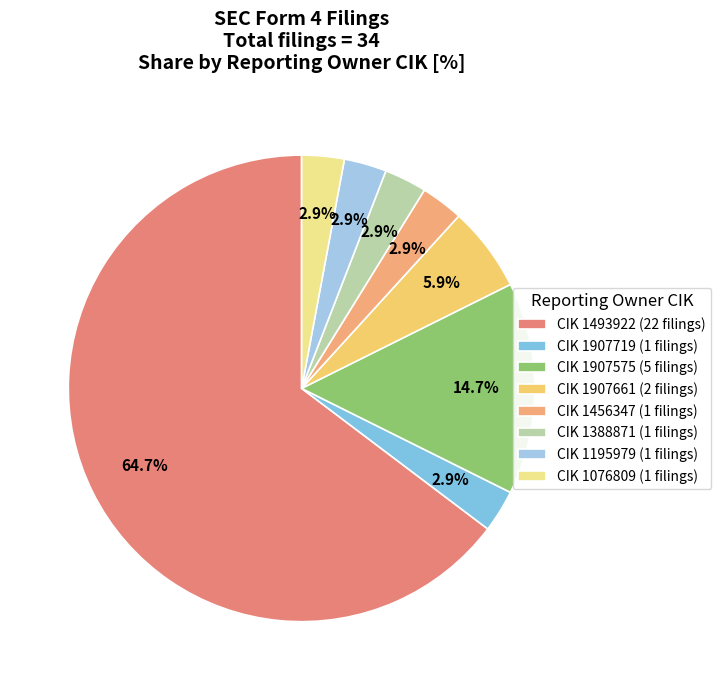

How many slices are in this pie chart?

8